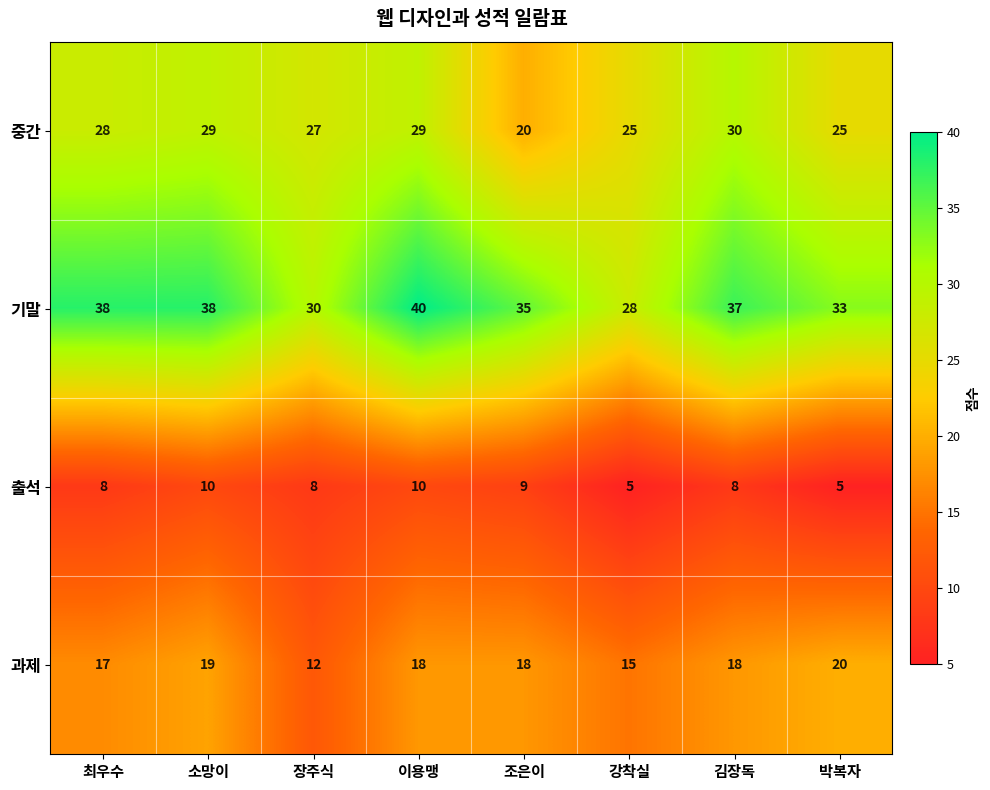

True or false: 출석 has a value of 10 at 이용맹.

True